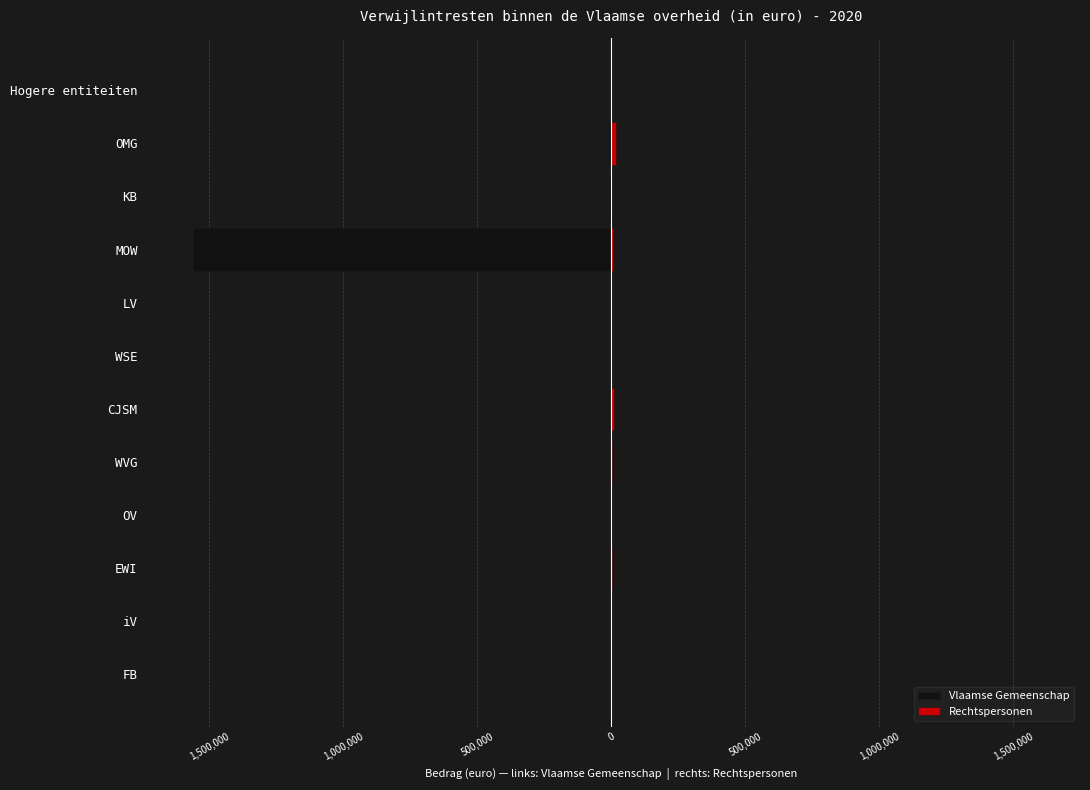

True or false: Rechtspersonen has a value of 8393.2 at LV.

False